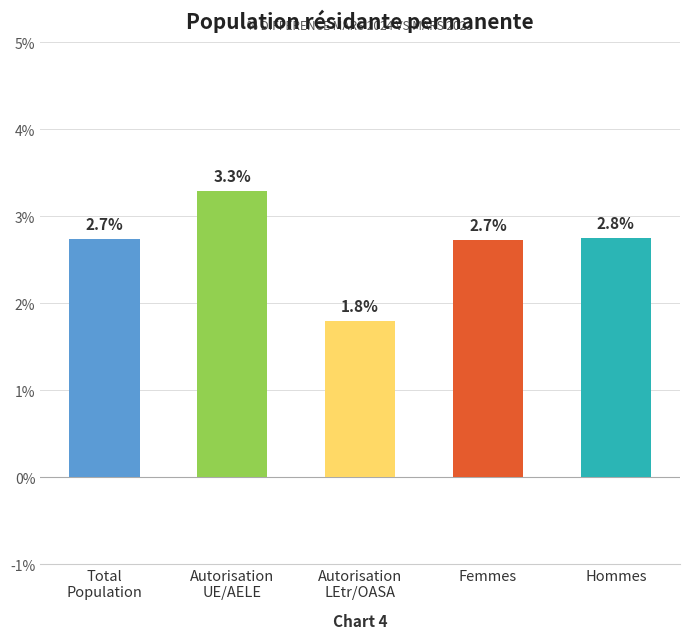

Reading left to right, transcribe all the data shown in this chart.

Total
Population=2.7	Autorisation
UE/AELE=3.3	Autorisation
LEtr/OASA=1.8	Femmes=2.7	Hommes=2.8